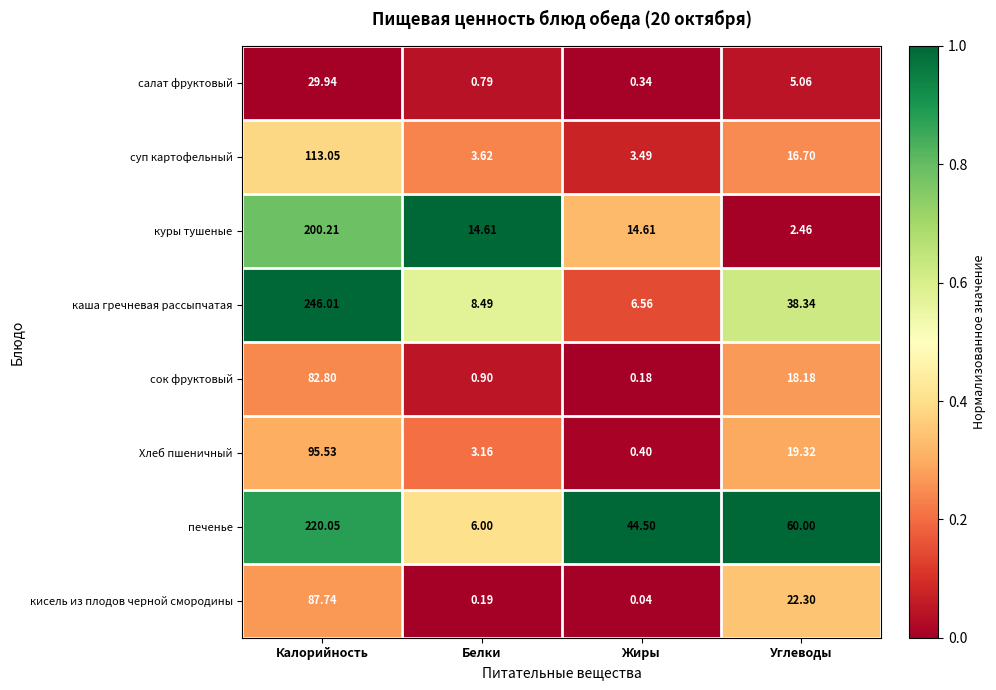

Between Белки and Жиры, which series saw the biggest shift?

печенье